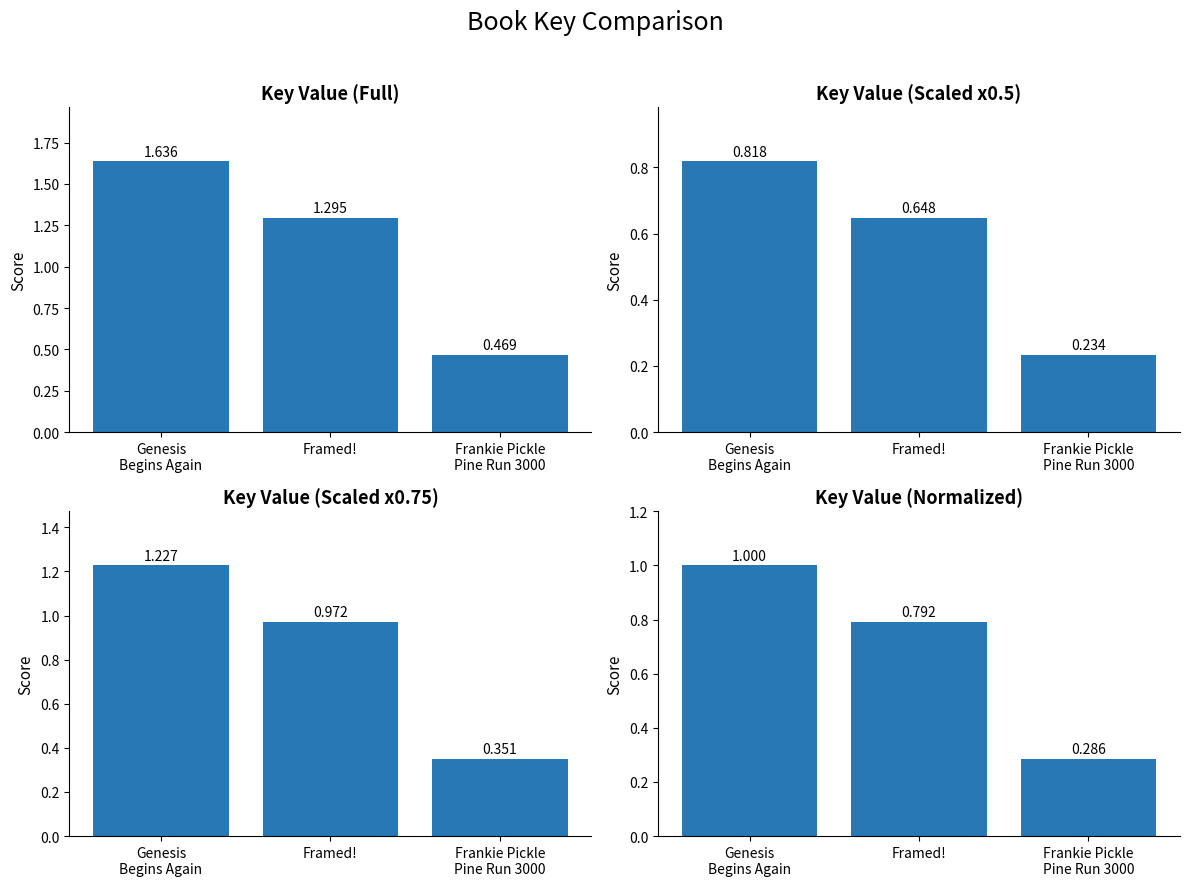

List the labels in order of value, smallest first.

Frankie Pickle
Pine Run 3000, Framed!, Genesis
Begins Again